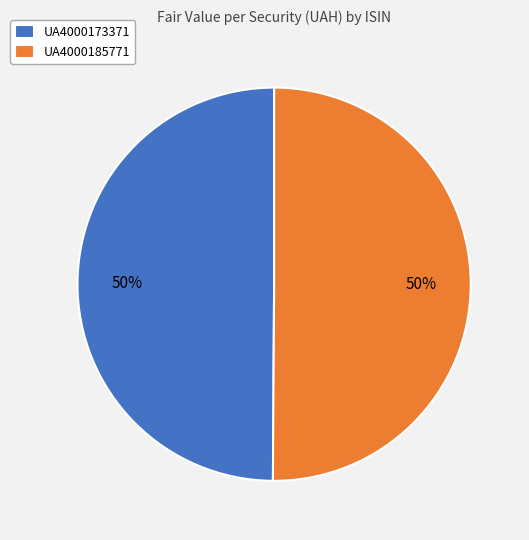

Do UA4000173371 and UA4000185771 together represent more than half of the pie?

Yes